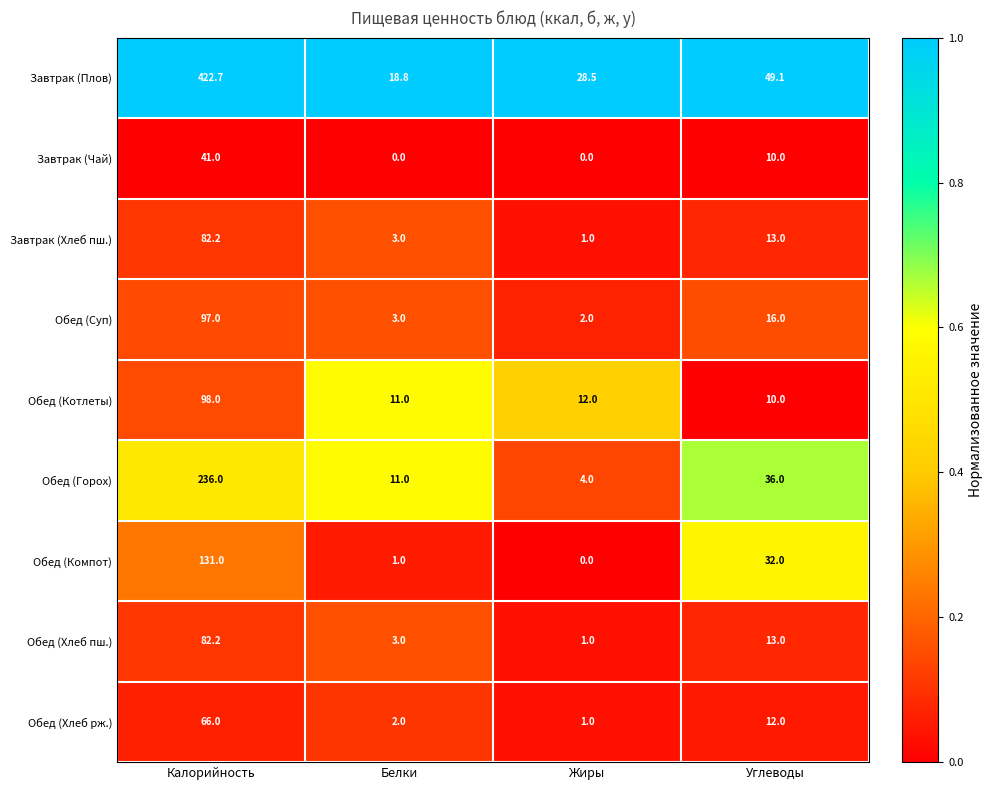

What is the sum of the Завтрак (Плов) values at Белки and Жиры?

47.3